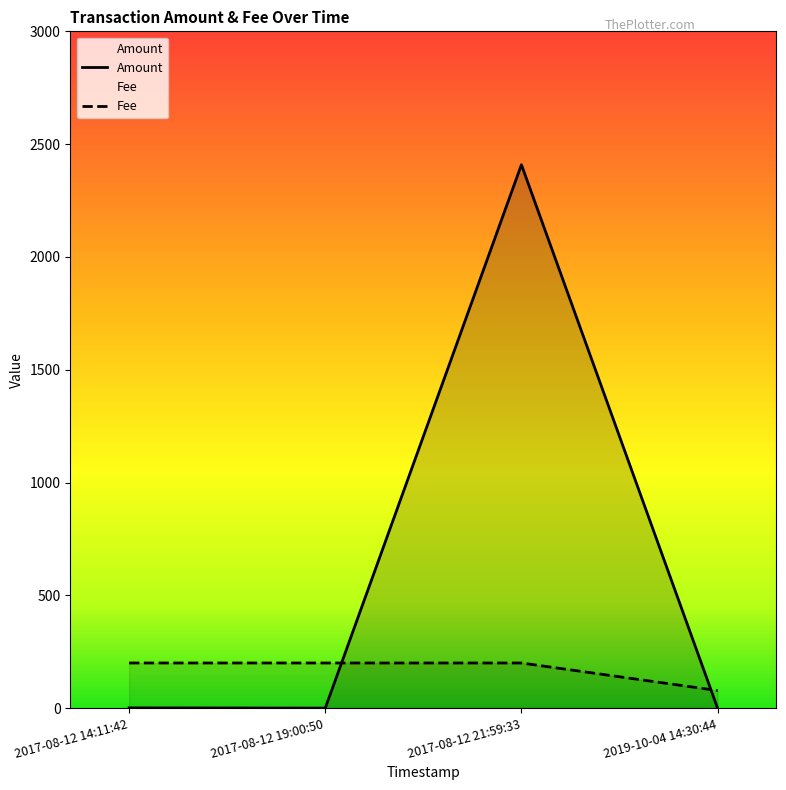

True or false: Fee has more than 2 points higher than both neighbors.

False